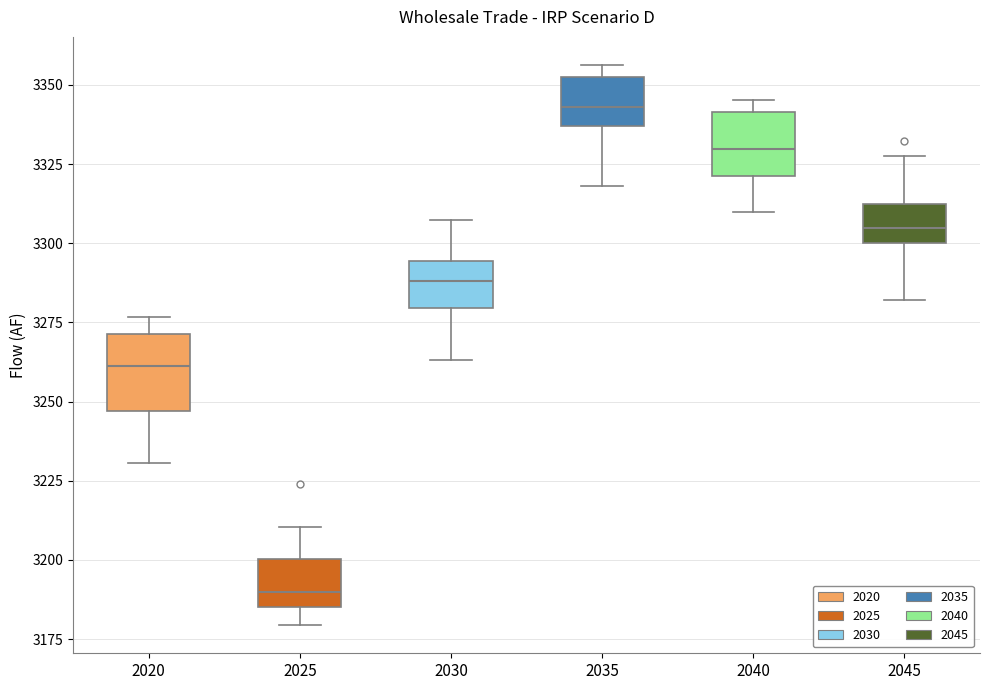

Which box has the highest median line?

2035